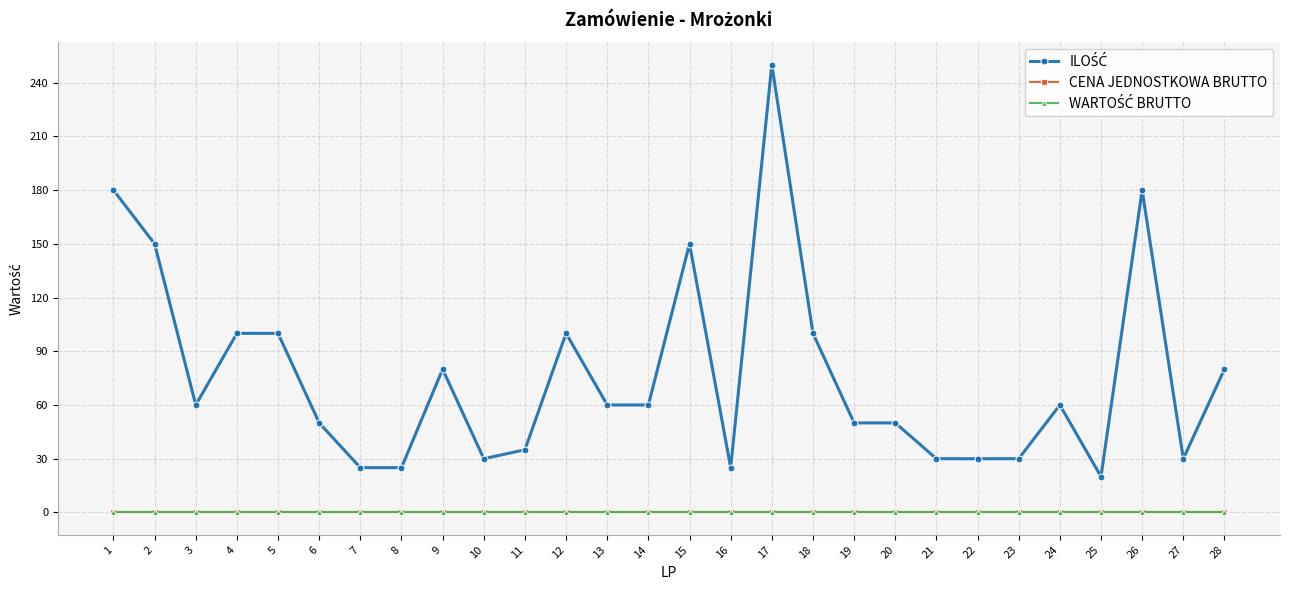

What is the total value across all series at 15?

150